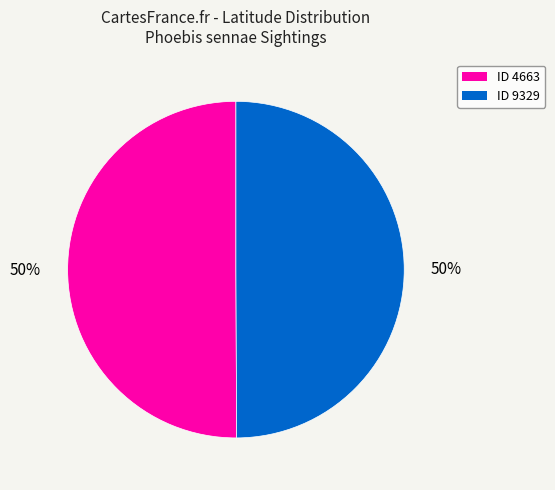

To the nearest percent, what is the average slice percentage?

50%